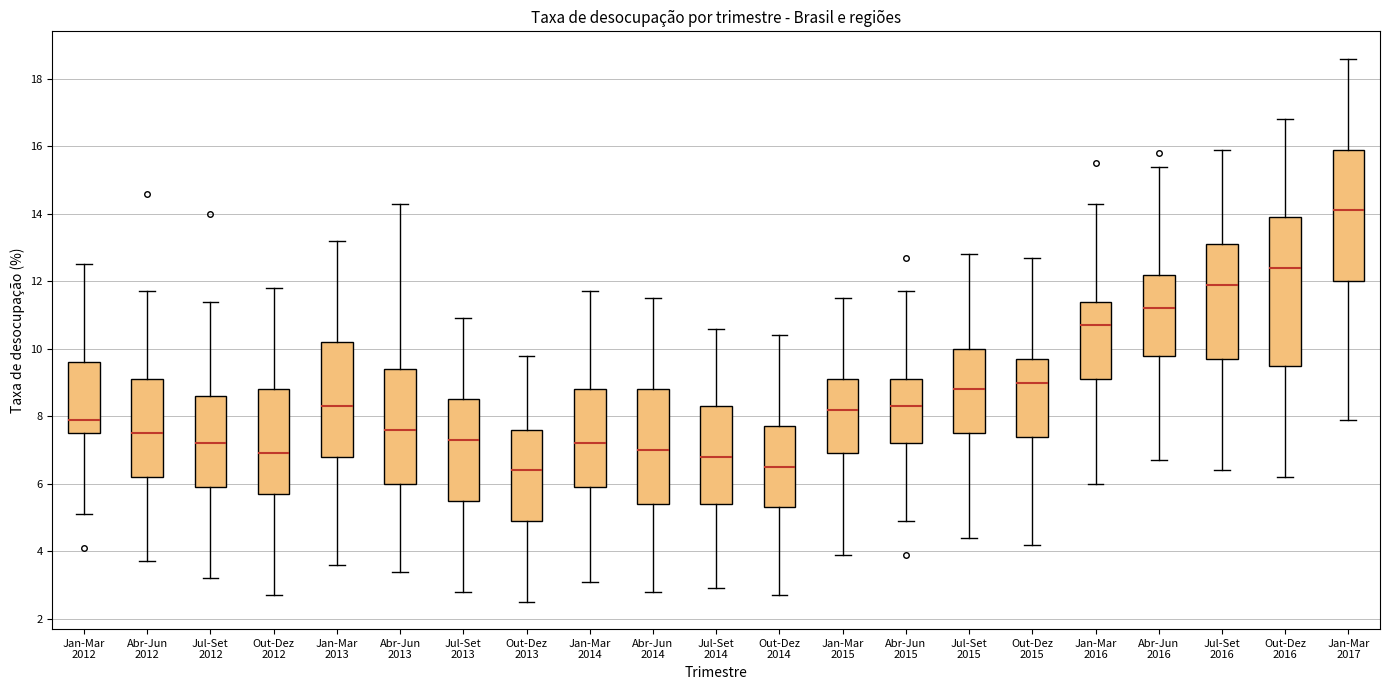

Reading left to right, transcribe this box plot: for each box, give where its median line is, the range the box spans, and where its two whiskers end, as read against the y-axis. The values are not printed on the chart, so give them approximately, as read against the axis.

Jan-Mar 2012: median 8.0, box 7.6 to 9.6, whiskers 5.2 to 12.6
Abr-Jun 2012: median 7.6, box 6.2 to 9.2, whiskers 3.8 to 11.8
Jul-Set 2012: median 7.2, box 6.0 to 8.6, whiskers 3.2 to 11.4
Out-Dez 2012: median 7.0, box 5.8 to 8.8, whiskers 2.8 to 11.8
Jan-Mar 2013: median 8.4, box 6.8 to 10.2, whiskers 3.6 to 13.2
Abr-Jun 2013: median 7.6, box 6.0 to 9.4, whiskers 3.4 to 14.4
Jul-Set 2013: median 7.4, box 5.6 to 8.6, whiskers 2.8 to 11.0
Out-Dez 2013: median 6.4, box 5.0 to 7.6, whiskers 2.6 to 9.8
Jan-Mar 2014: median 7.2, box 6.0 to 8.8, whiskers 3.2 to 11.8
Abr-Jun 2014: median 7.0, box 5.4 to 8.8, whiskers 2.8 to 11.6
Jul-Set 2014: median 6.8, box 5.4 to 8.4, whiskers 3.0 to 10.6
Out-Dez 2014: median 6.6, box 5.4 to 7.8, whiskers 2.8 to 10.4
Jan-Mar 2015: median 8.2, box 7.0 to 9.2, whiskers 4.0 to 11.6
Abr-Jun 2015: median 8.4, box 7.2 to 9.2, whiskers 5.0 to 11.8
Jul-Set 2015: median 8.8, box 7.6 to 10.0, whiskers 4.4 to 12.8
Out-Dez 2015: median 9.0, box 7.4 to 9.8, whiskers 4.2 to 12.8
Jan-Mar 2016: median 10.8, box 9.2 to 11.4, whiskers 6.0 to 14.4
Abr-Jun 2016: median 11.2, box 9.8 to 12.2, whiskers 6.8 to 15.4
Jul-Set 2016: median 12.0, box 9.8 to 13.2, whiskers 6.4 to 16.0
Out-Dez 2016: median 12.4, box 9.6 to 14.0, whiskers 6.2 to 16.8
Jan-Mar 2017: median 14.2, box 12.0 to 16.0, whiskers 8.0 to 18.6